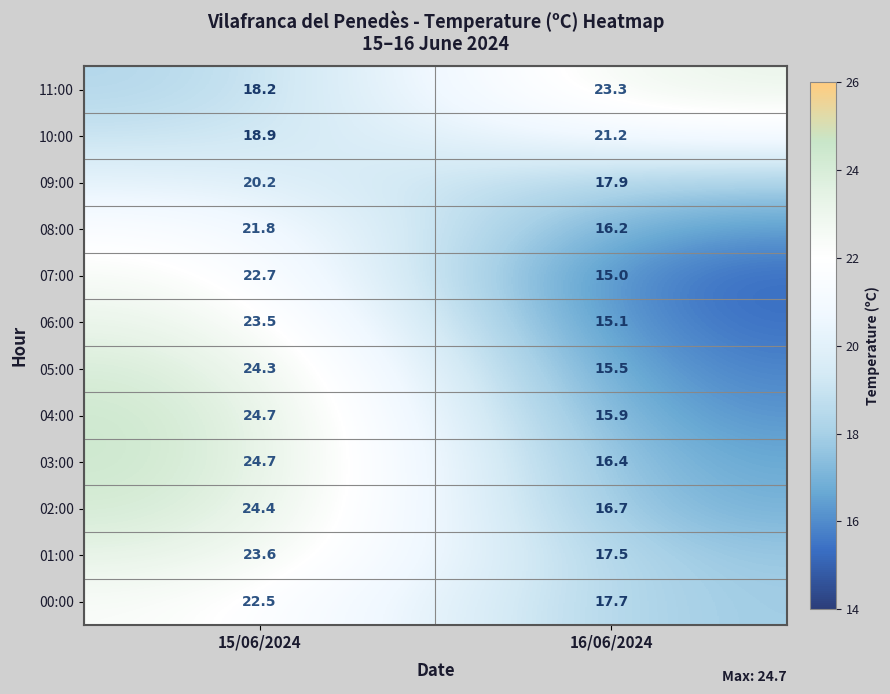

List the labels in order of 06:00 value, largest first.

15/06/2024, 16/06/2024